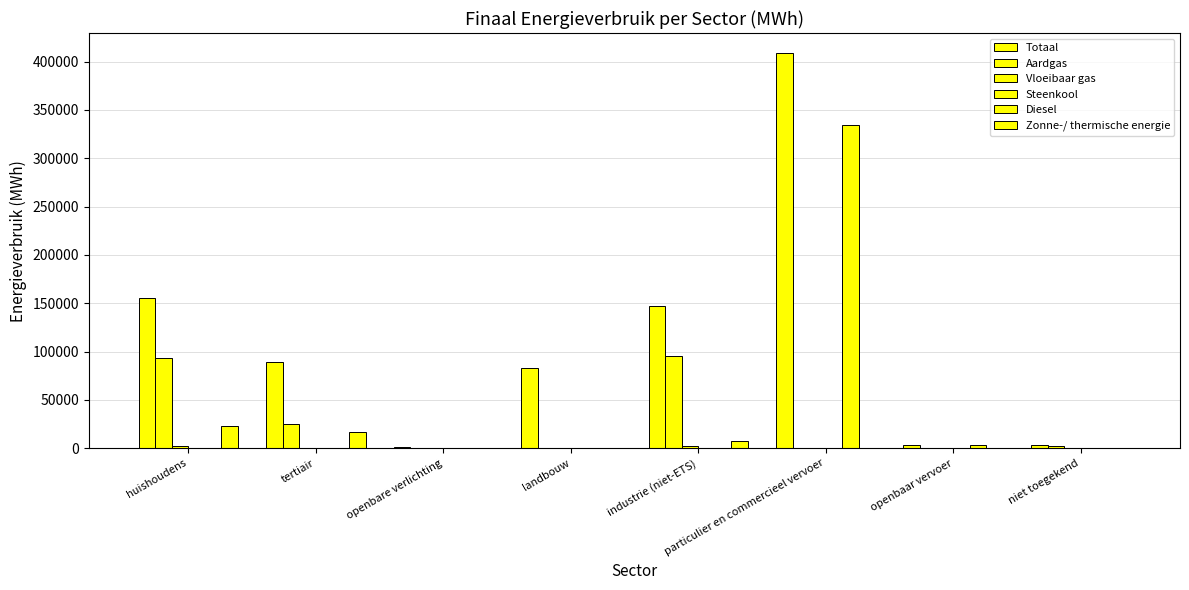

Are the bars horizontal?

No